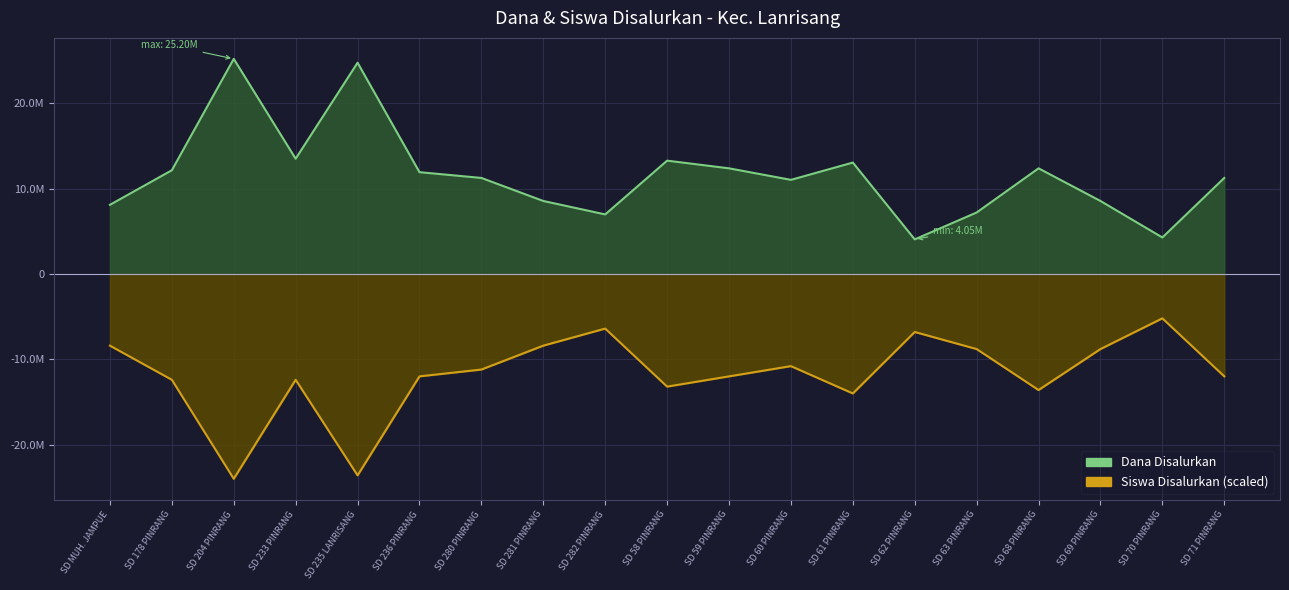

True or false: Siswa Disalurkan and Dana Disalurkan intersect in this chart.

False